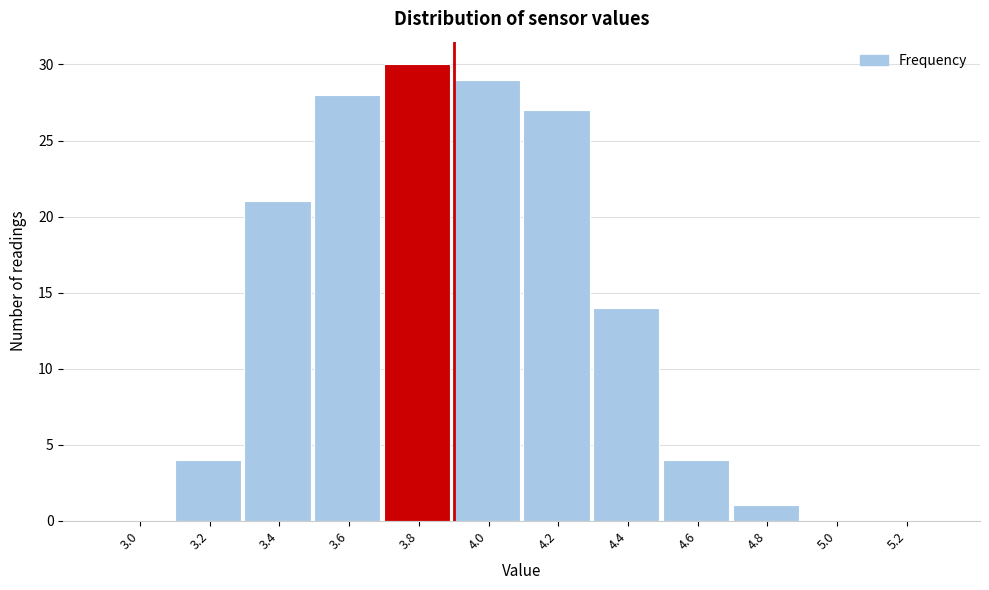

Reading left to right, what are all the values shown in this chart?

3.0=0	3.2=4	3.4=21	3.6=28	3.8=30	4.0=29	4.2=27	4.4=14	4.6=4	4.8=1	5.0=0	5.2=0